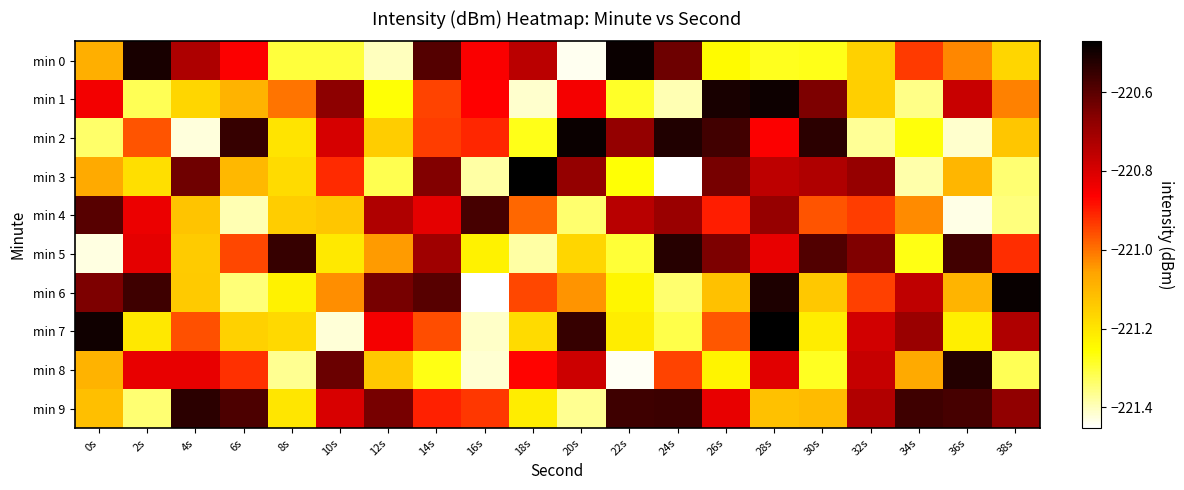

What is the spread (max minus min) of values at 32s?

0.7